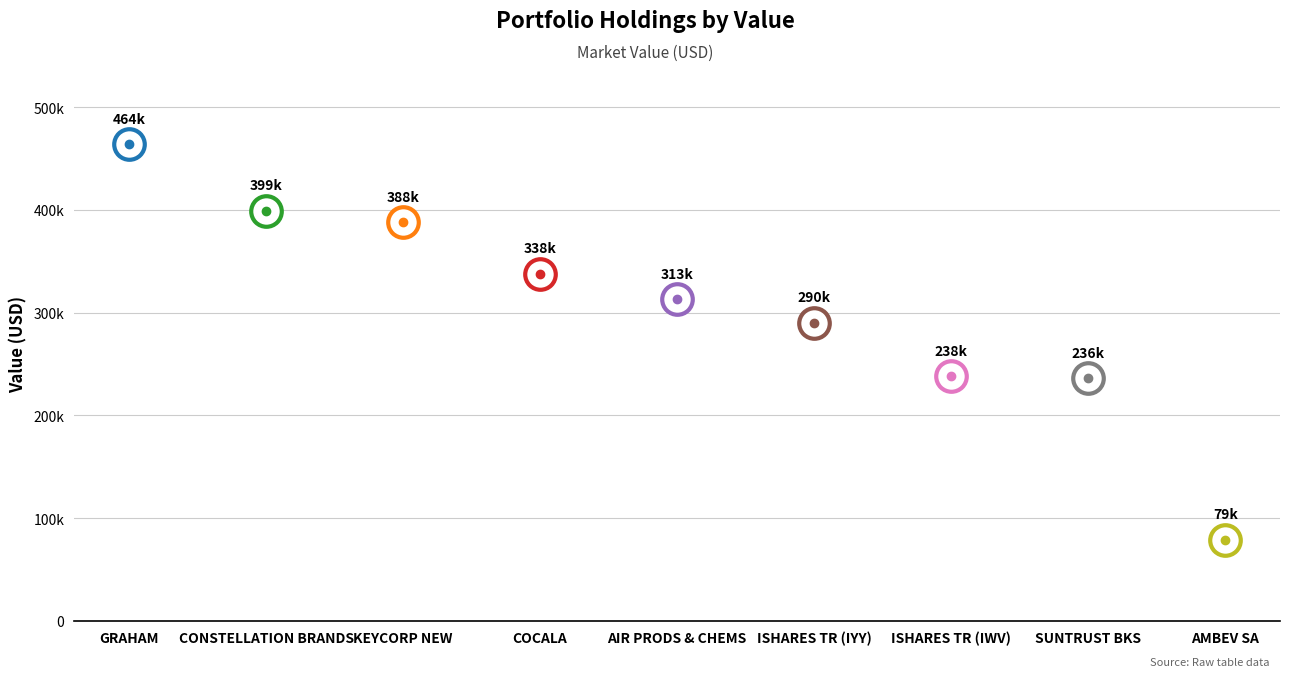

At which label is the value closest to 271500?

ISHARES TR (IYY)